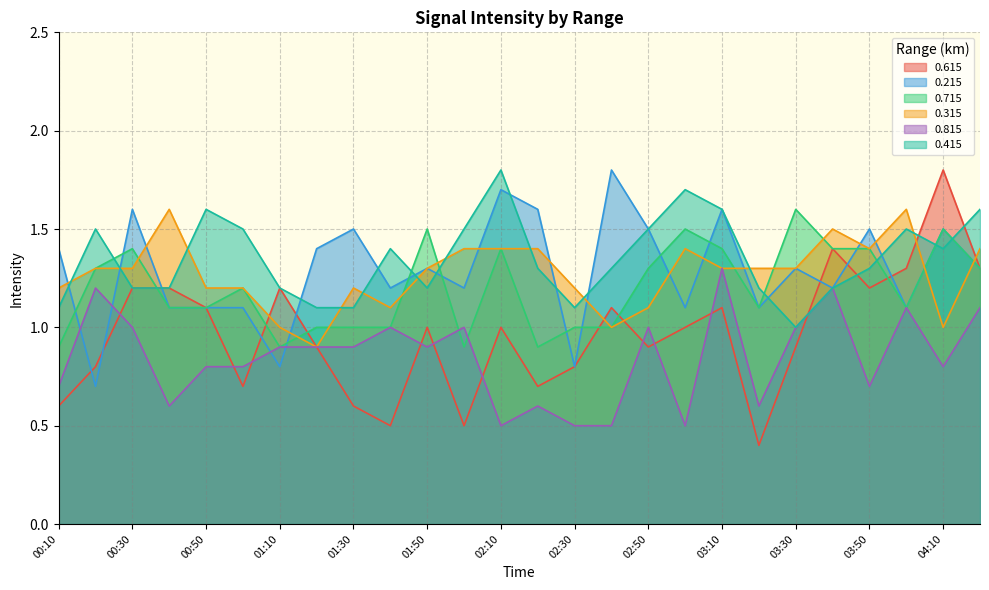

List the series in order of their peak value, highest first.

0.615, 0.215, 0.415, 0.715, 0.315, 0.815